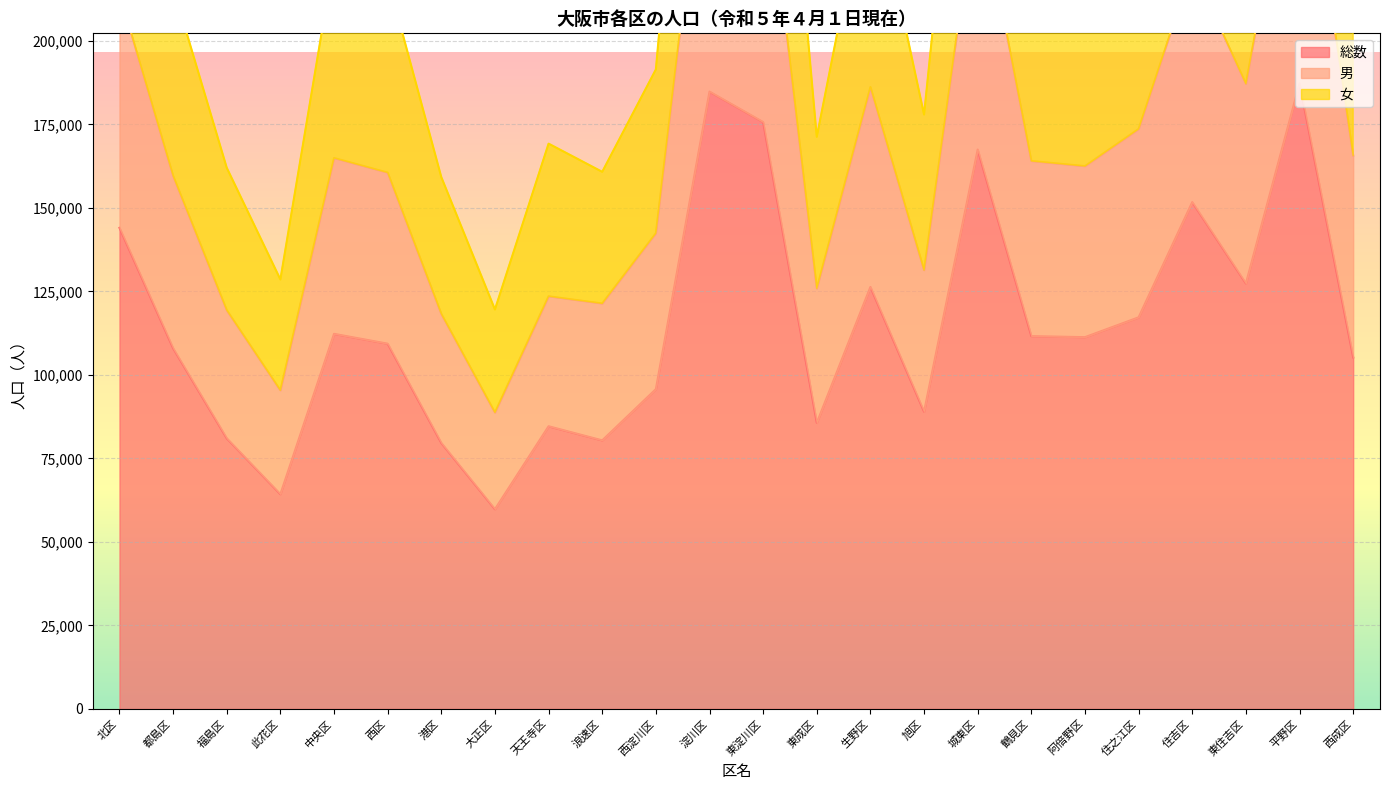

Reading left to right, what are all the values shown in this chart?

総数: 北区=144051	都島区=107998	福島区=81019	此花区=64293	中央区=112302	西区=109358	港区=79623	大正区=59797	天王寺区=84627	浪速区=80407	西淀川区=95736	淀川区=184837	東淀川区=175716	東成区=85650	生野区=126337	旭区=88987	城東区=167491	鶴見区=111615	阿倍野区=111310	住之江区=117250	住吉区=151750	東住吉区=127391	平野区=187303	西成区=105243
男: 北区=214205	都島区=159631	福島区=119395	此花区=95393	中央区=164963	西区=160597	港区=118284	大正区=88749	天王寺区=123554	浪速区=121405	西淀川区=142443	淀川区=276918	東淀川区=261562	東成区=125893	生野区=186218	旭区=131369	城東区=246789	鶴見区=164066	阿倍野区=162527	住之江区=173661	住吉区=222082	東住吉区=187185	平野区=275084	西成区=165672
女: 北区=288102	都島区=215996	福島区=162038	此花区=128586	中央区=224604	西区=218716	港区=159246	大正区=119594	天王寺区=169254	浪速区=160814	西淀川区=191472	淀川区=369674	東淀川区=351432	東成区=171300	生野区=252674	旭区=177974	城東区=334982	鶴見区=223230	阿倍野区=222620	住之江区=234500	住吉区=303500	東住吉区=254782	平野区=374606	西成区=210486